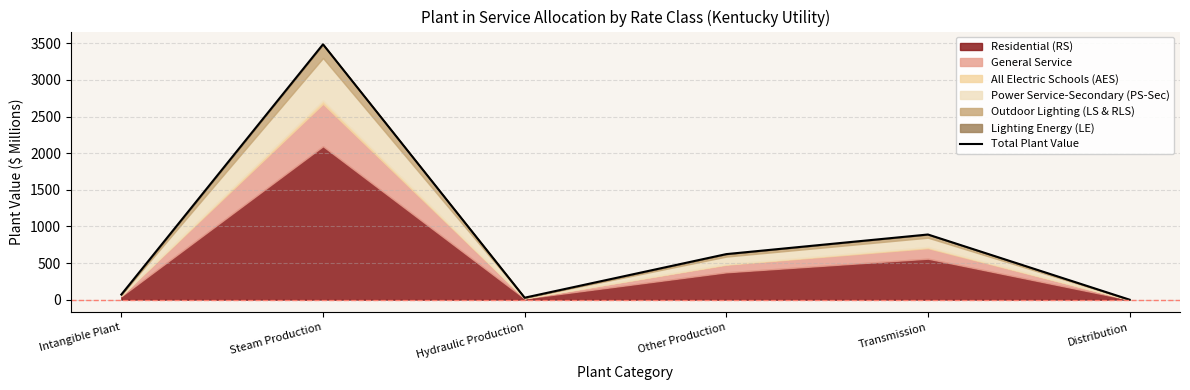

Is it true that the value at Other Production is 875.5?

False